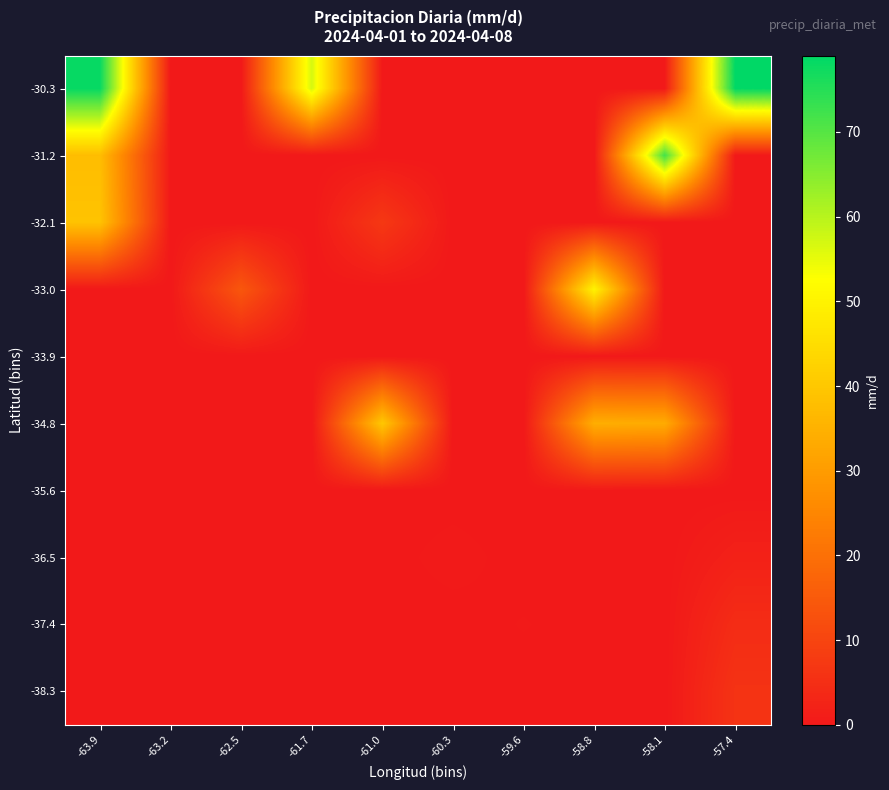

Reading right to left, extract all data points from this chart.

-30.3: -57.4=79.0	-58.1=0.0	-58.8=0.0	-59.6=0.0	-60.3=0.0	-61.0=0.0	-61.7=57.0	-62.5=0.0	-63.2=0.0	-63.9=78.3
-31.2: -57.4=0.0	-58.1=72.0	-58.8=0.0	-59.6=0.0	-60.3=0.0	-61.0=0.0	-61.7=0.0	-62.5=0.0	-63.2=0.0	-63.9=37.6
-32.1: -57.4=0.0	-58.1=0.0	-58.8=0.0	-59.6=0.0	-60.3=0.0	-61.0=7.2	-61.7=0.0	-62.5=0.0	-63.2=0.0	-63.9=39.0
-33.0: -57.4=0.0	-58.1=0.0	-58.8=50.0	-59.6=0.0	-60.3=0.0	-61.0=0.0	-61.7=0.0	-62.5=14.2	-63.2=0.0	-63.9=0.0
-33.9: -57.4=0.0	-58.1=0.0	-58.8=0.0	-59.6=0.0	-60.3=0.0	-61.0=0.0	-61.7=0.0	-62.5=0.0	-63.2=0.0	-63.9=0.0
-34.8: -57.4=0.0	-58.1=33.6	-58.8=34.2	-59.6=0.0	-60.3=0.0	-61.0=40.0	-61.7=0.0	-62.5=0.0	-63.2=0.0	-63.9=0.0
-35.6: -57.4=0.0	-58.1=0.0	-58.8=0.3	-59.6=0.0	-60.3=0.0	-61.0=0.0	-61.7=0.0	-62.5=0.0	-63.2=0.0	-63.9=0.0
-36.5: -57.4=2.0	-58.1=0.0	-58.8=0.0	-59.6=0.0	-60.3=0.6	-61.0=0.0	-61.7=0.0	-62.5=0.0	-63.2=0.0	-63.9=0.0
-37.4: -57.4=4.5	-58.1=0.0	-58.8=0.0	-59.6=0.3	-60.3=0.0	-61.0=0.0	-61.7=0.0	-62.5=0.0	-63.2=0.0	-63.9=0.0
-38.3: -57.4=6.0	-58.1=0.0	-58.8=0.0	-59.6=0.0	-60.3=0.0	-61.0=0.0	-61.7=0.0	-62.5=0.0	-63.2=0.0	-63.9=0.0